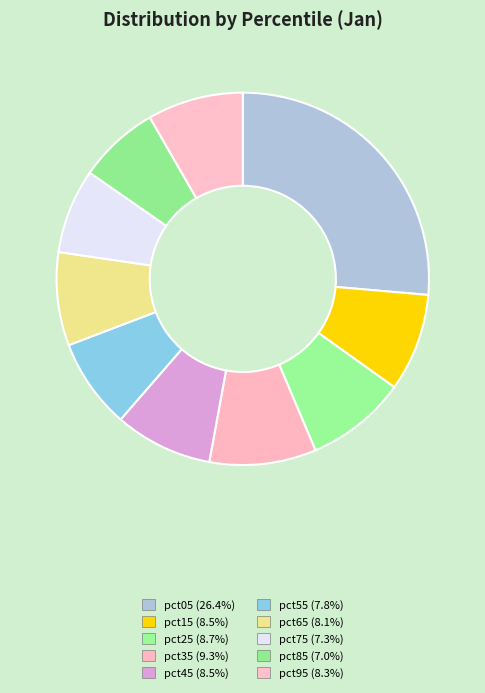

Which has a higher value, pct65 or pct15?

pct15